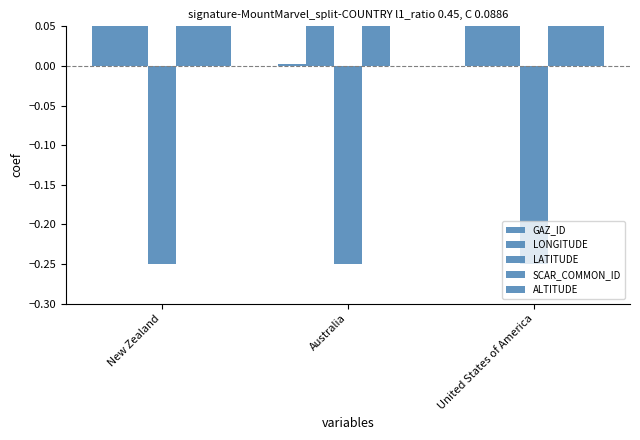

What is the label of the 3rd bar from the left?

United States of America